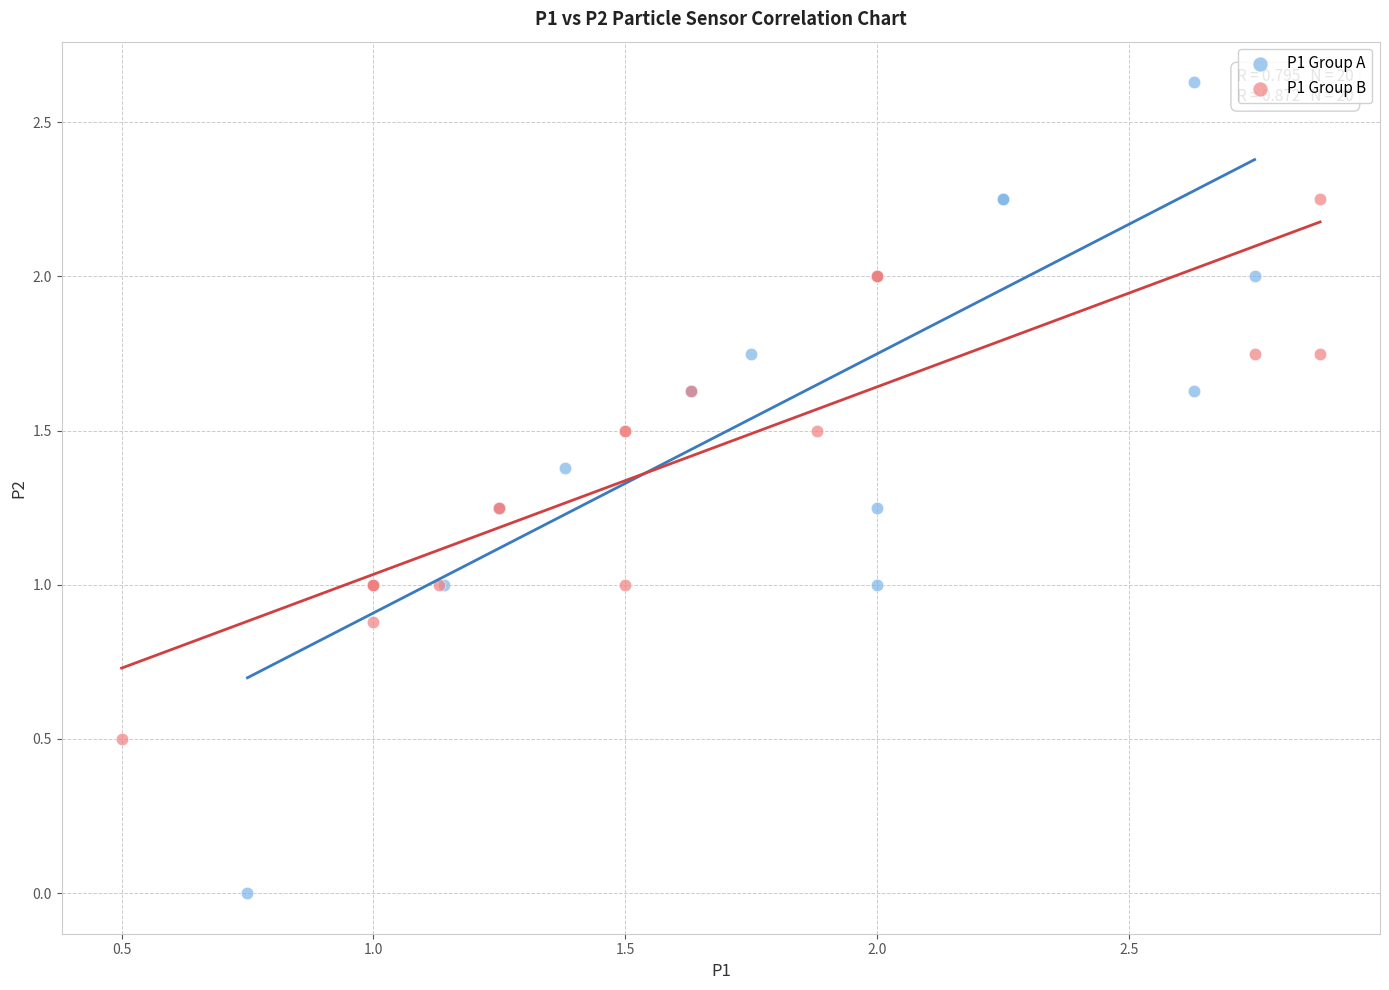

Which series has the largest Y range (max minus min)?

P1 Group A